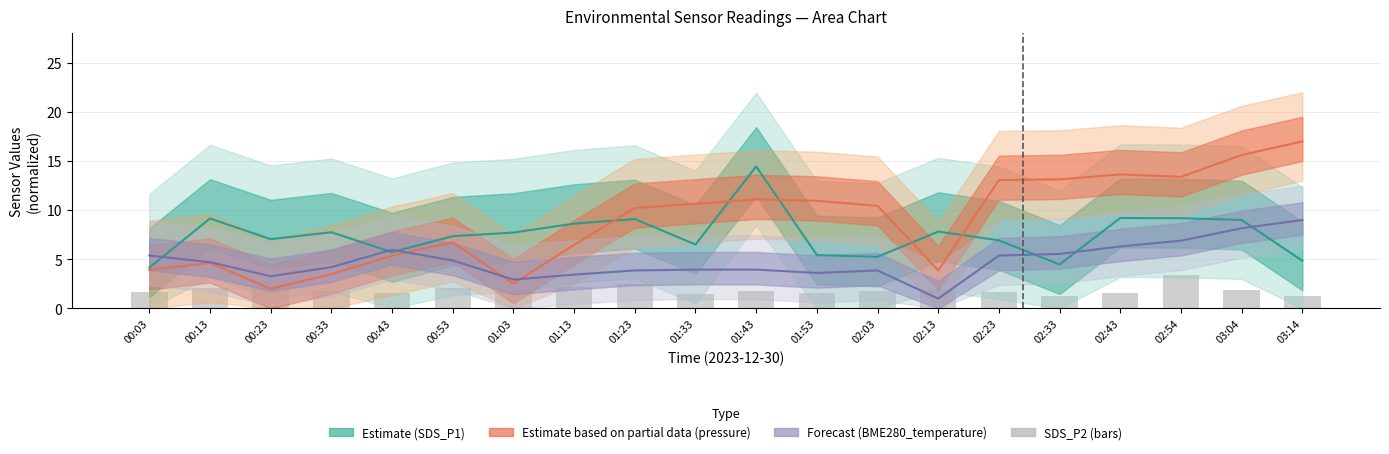

What is the difference between the maximum and minimum values in the BME280_pressure series?

15.0